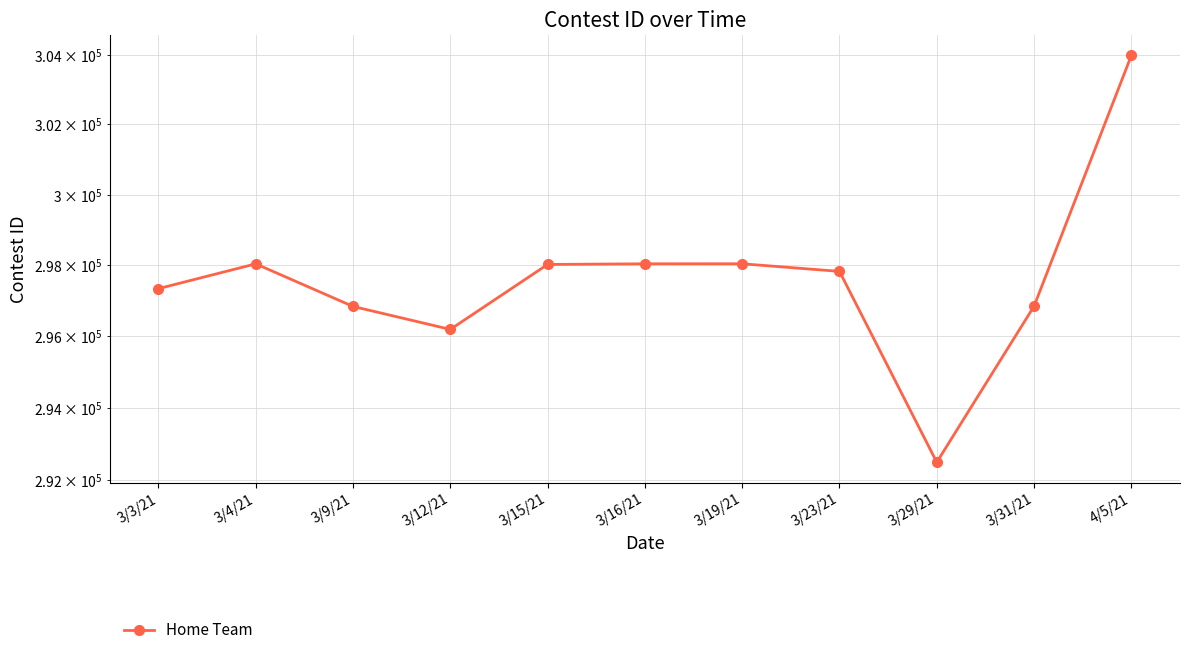

Reading right to left, list all the values displayed in this chart.

4/5/21=303979	3/31/21=296846	3/29/21=292491	3/23/21=297826	3/19/21=298041	3/16/21=298040	3/15/21=298022	3/12/21=296194	3/9/21=296839	3/4/21=298039	3/3/21=297340